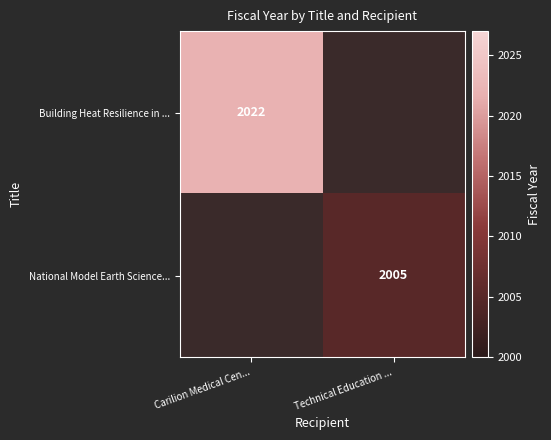

True or false: National Model Earth Science... has a value of 2927 at Technical Education ....

False